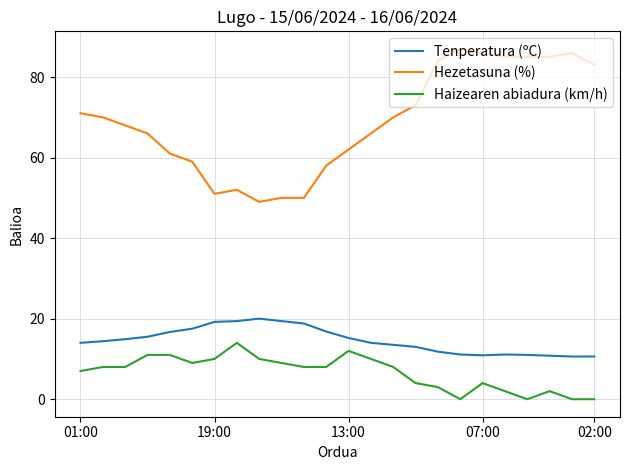

Which series has the largest total across all categories?

Hezetasuna (%)